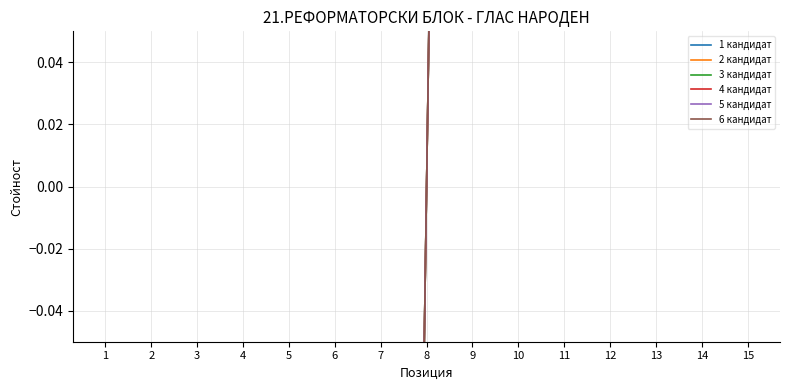

True or false: 6 кандидат and 5 кандидат intersect in this chart.

False